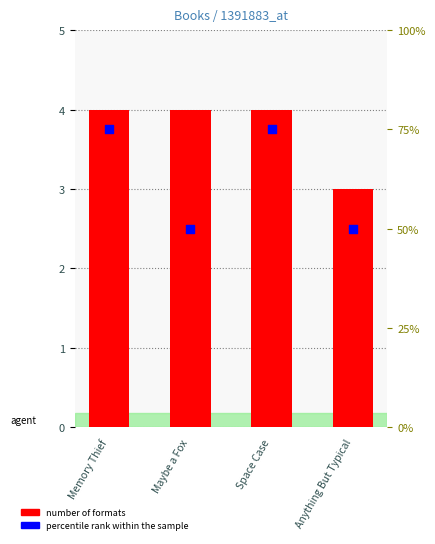

What are all the series names shown in the legend?

number of formats, percentile rank within the sample